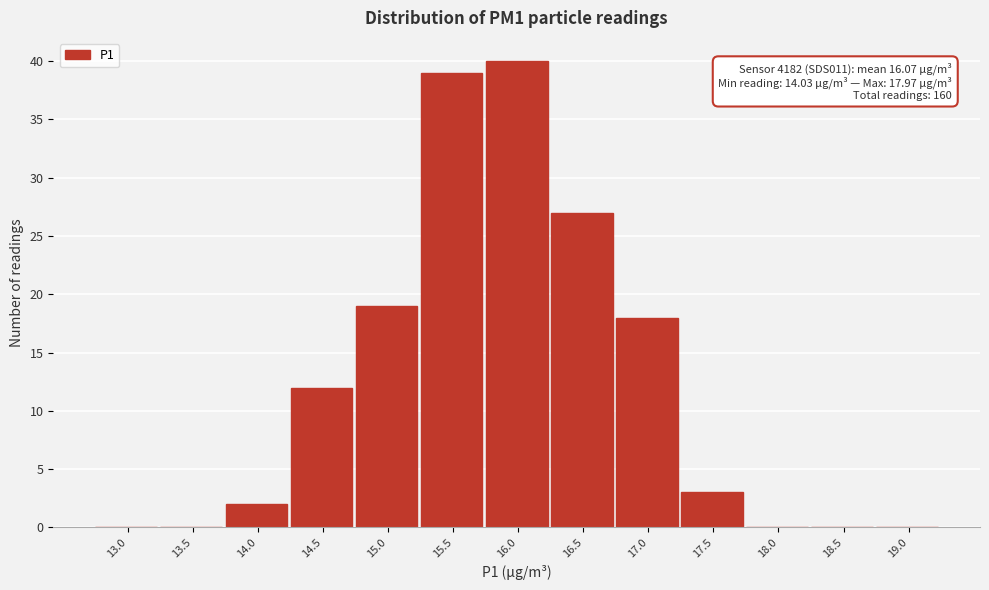

Reading left to right, transcribe all the data shown in this chart.

13.0=0	13.5=0	14.0=2	14.5=12	15.0=19	15.5=39	16.0=40	16.5=27	17.0=18	17.5=3	18.0=0	18.5=0	19.0=0